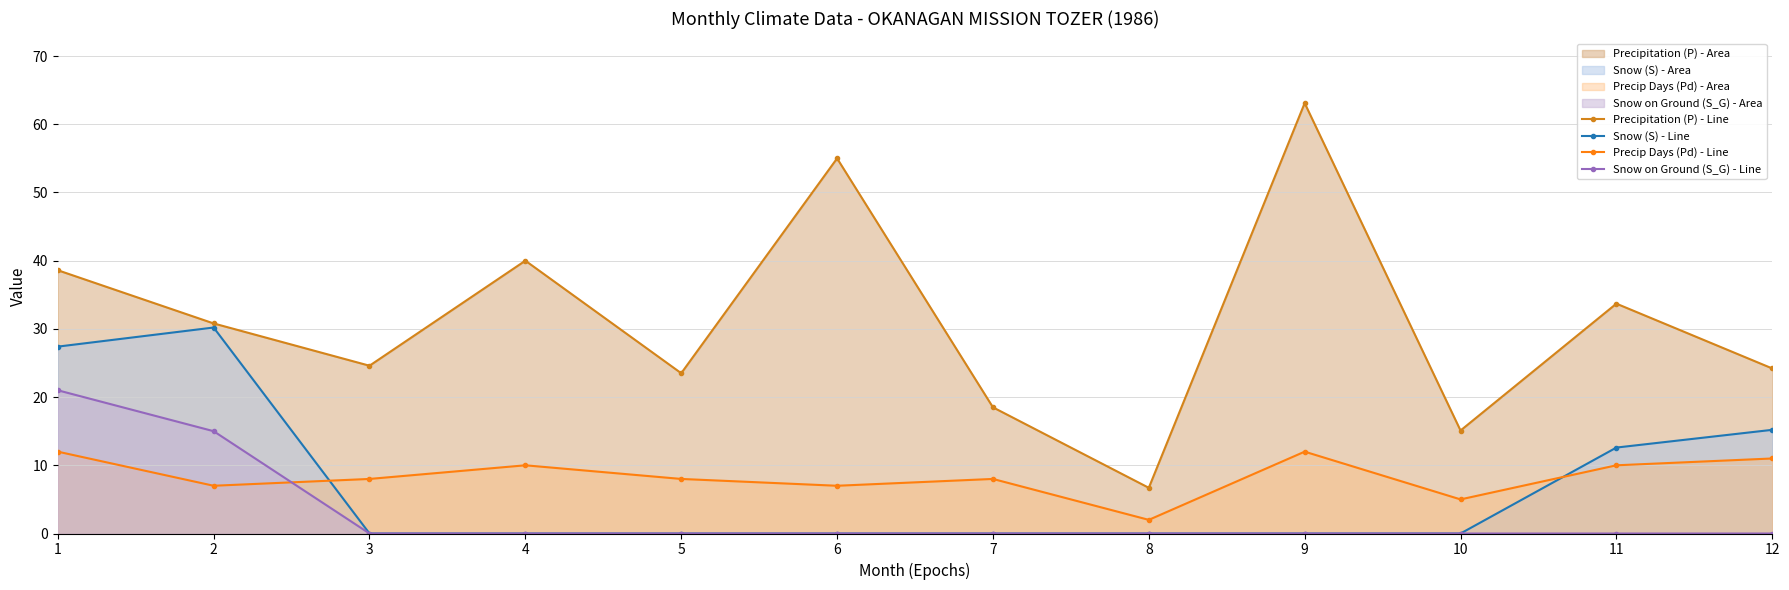

Does the chart have visible grid lines?

Yes